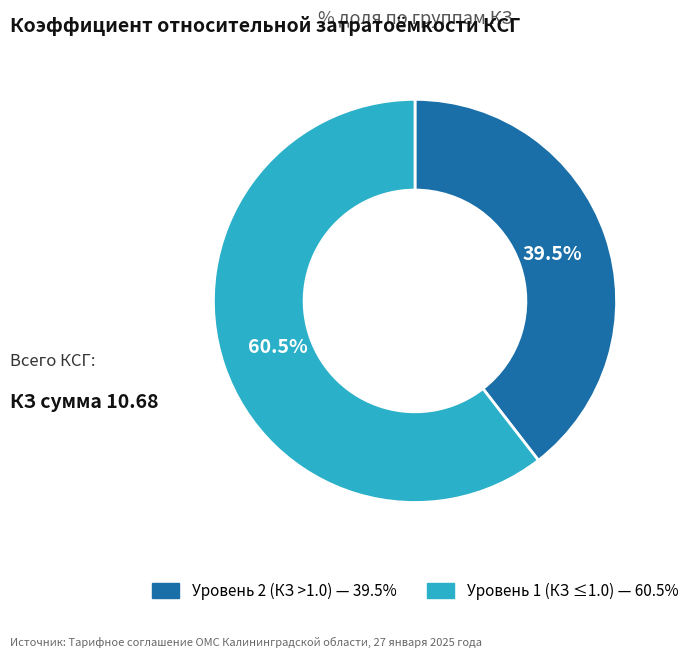

Does any single category account for the majority?

Yes